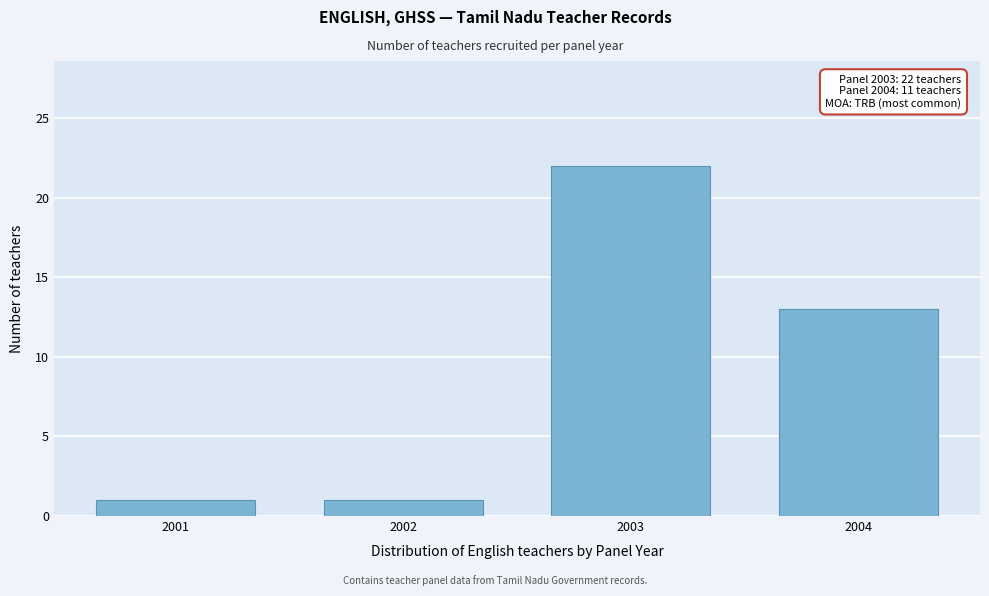

Reading left to right, list all the values displayed in this chart.

2001=1	2002=1	2003=22	2004=13